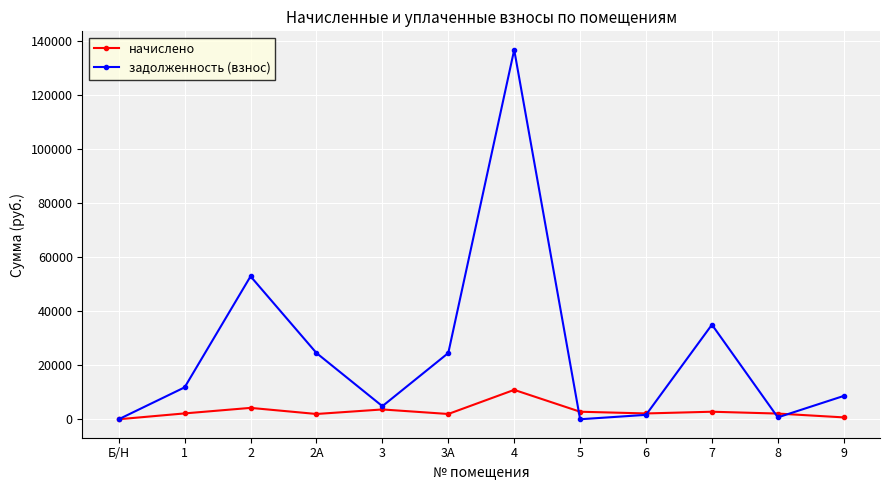

At which category does the chart reach its peak across all series?

4